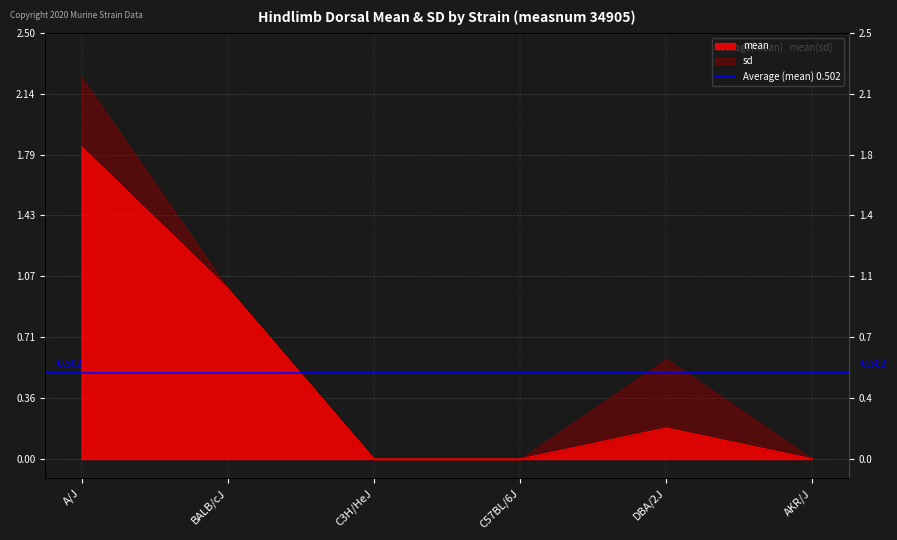

True or false: the data has more than 0 interior local peaks.

True